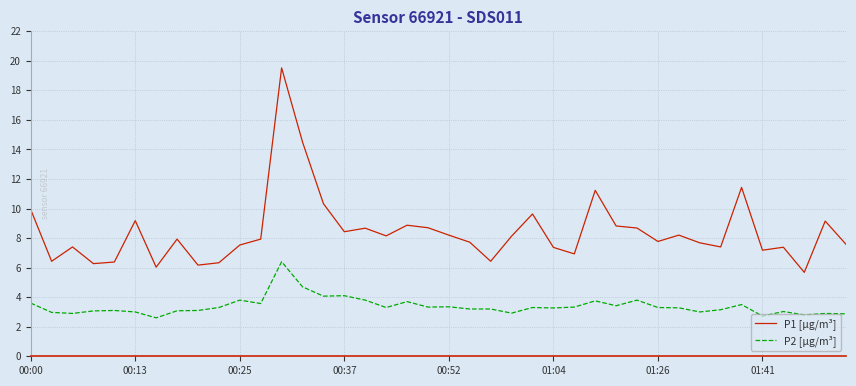

Which series has the largest total across all categories?

P1 [µg/m³]